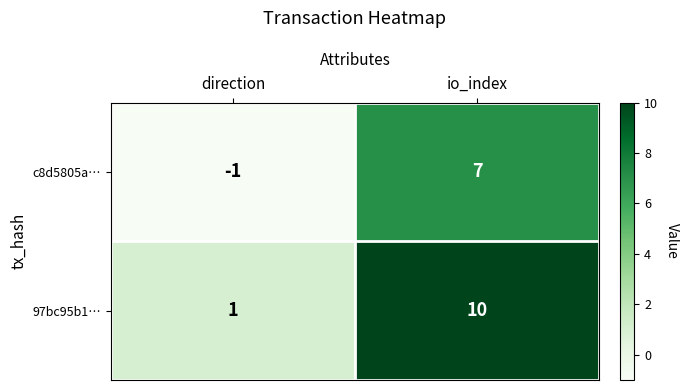

Reading left to right, extract all data points from this chart.

c8d5805a…: -1	7
97bc95b1…: 1	10